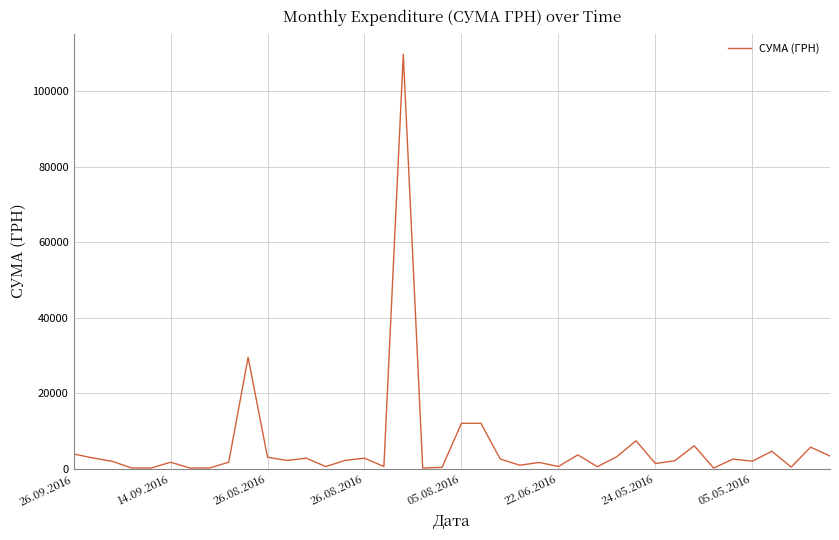

What is the greatest value displayed?

109857.0